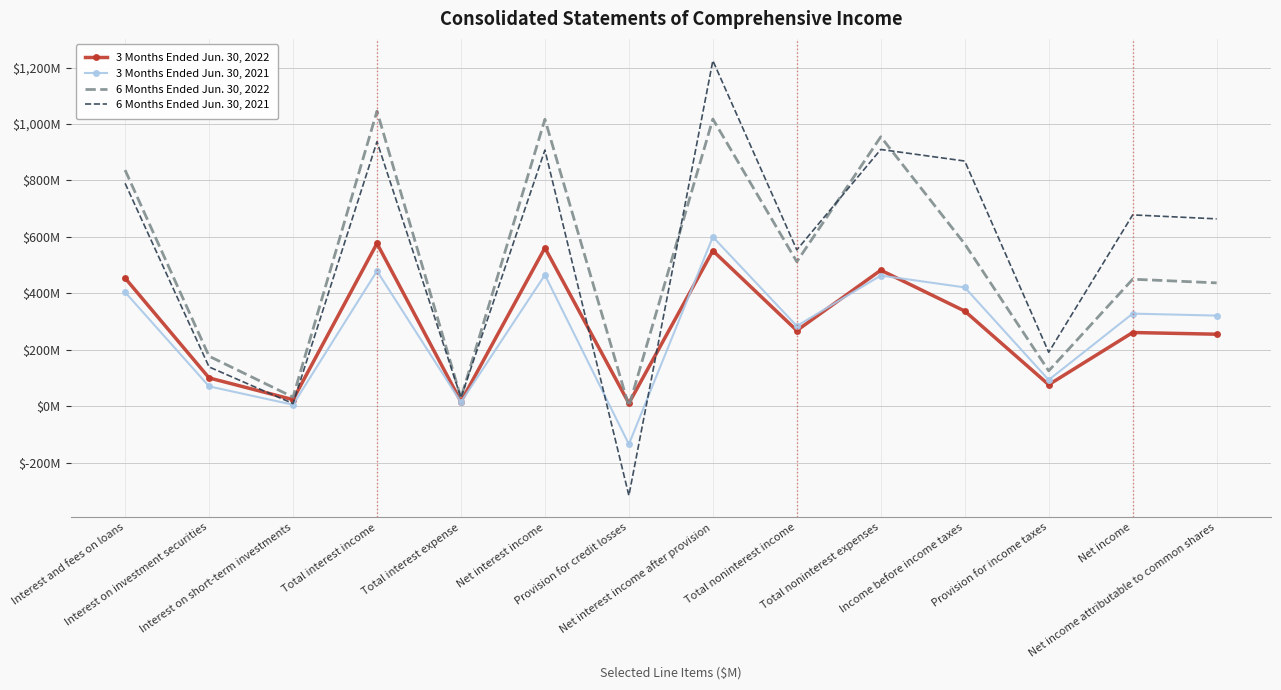

At which category does 3 Months Ended Jun. 30, 2021 reach its first local peak?

Total interest income